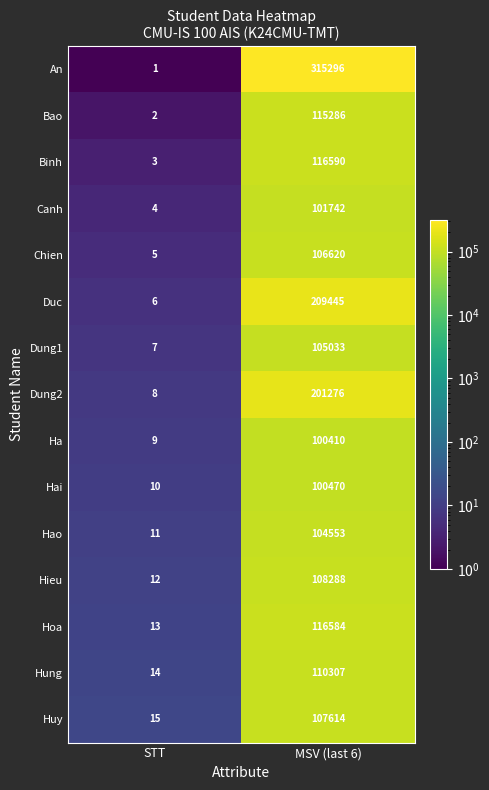

What is the difference between the highest and lowest values at STT?

14